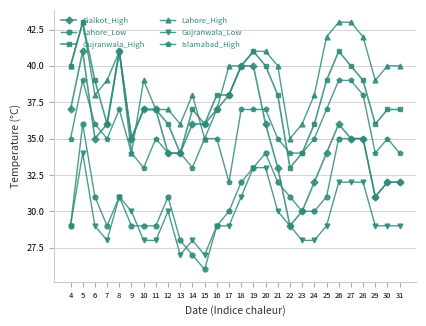

What is the value of the Gujranwala_High point at the 25th from the left?

39